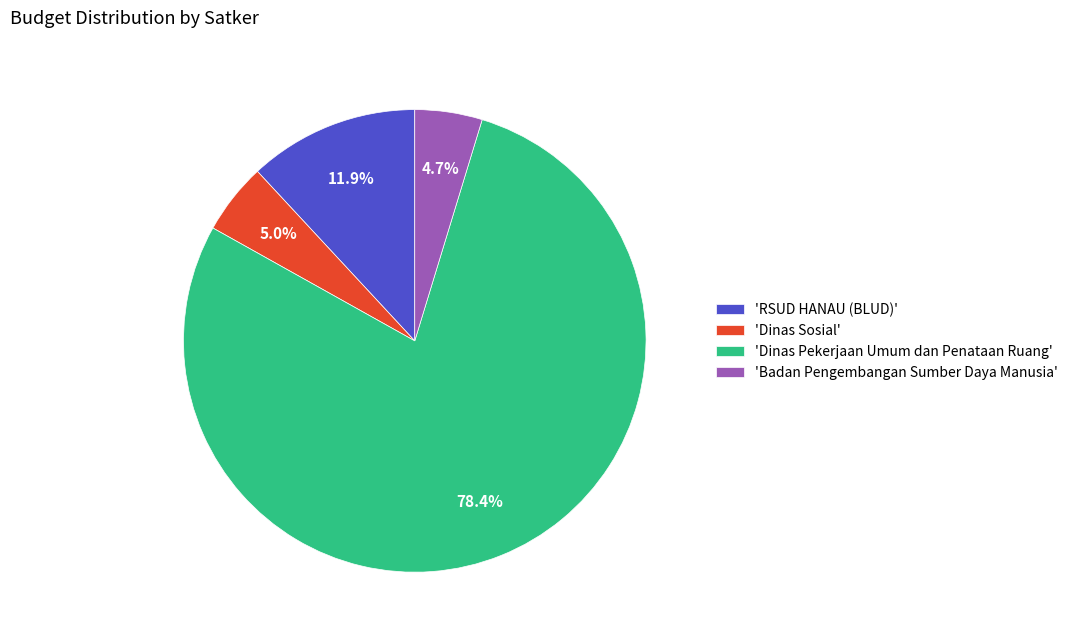

Does any single category account for the majority?

Yes